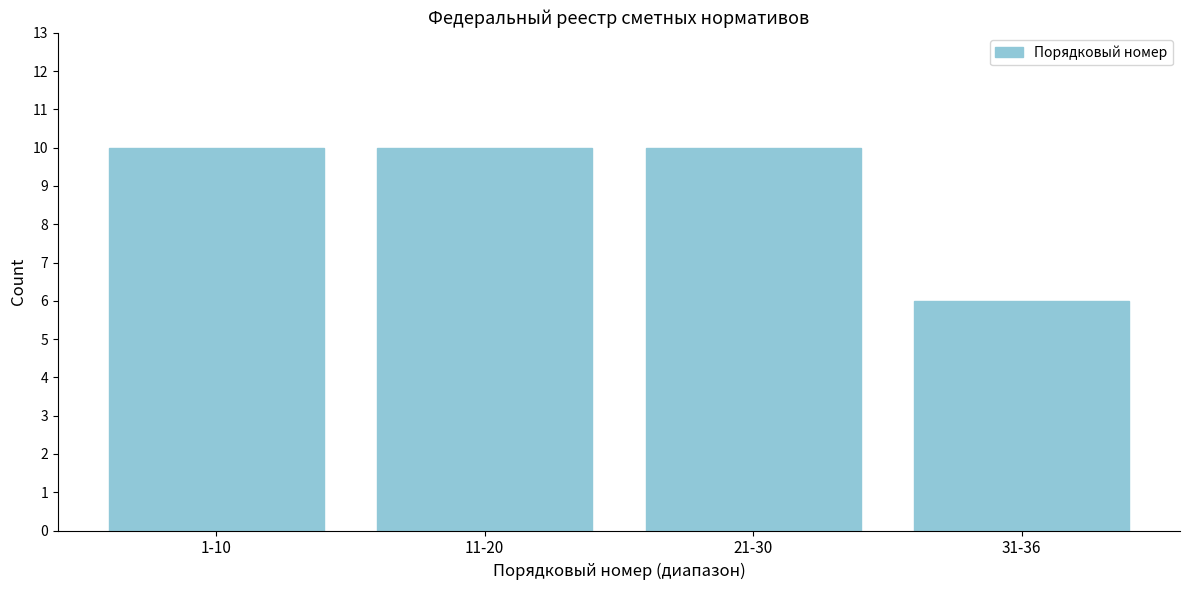

Reading left to right, what are all the values shown in this chart?

1-10=10	11-20=10	21-30=10	31-36=6